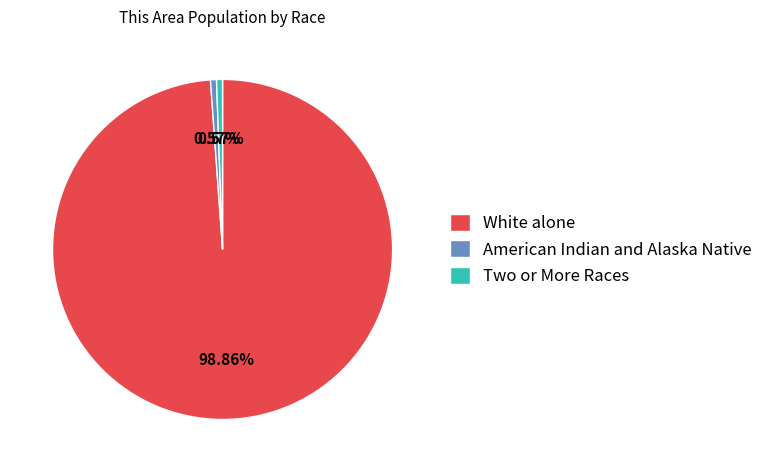

What is the largest slice in the pie chart?

White alone